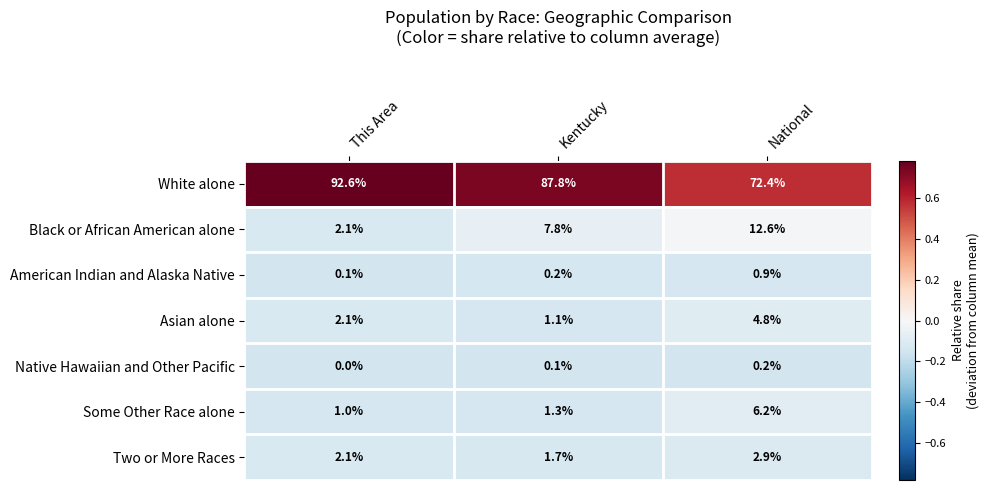

List the series in order of their peak value, highest first.

White alone, Black or African American alone, Some Other Race alone, Asian alone, Two or More Races, American Indian and Alaska Native, Native Hawaiian and Other Pacific